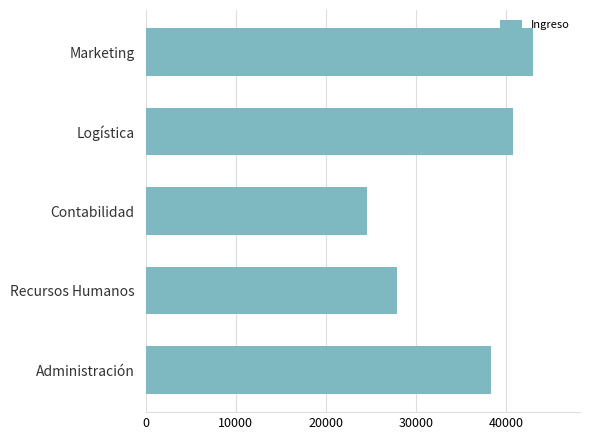

How many bars are there in total?

5